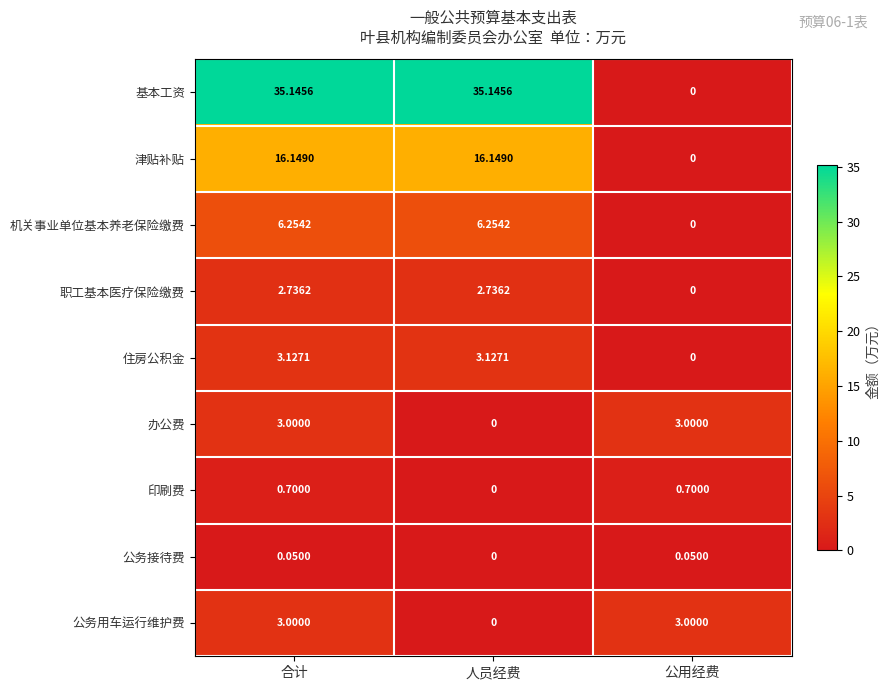

Which series has the largest total across all categories?

基本工资